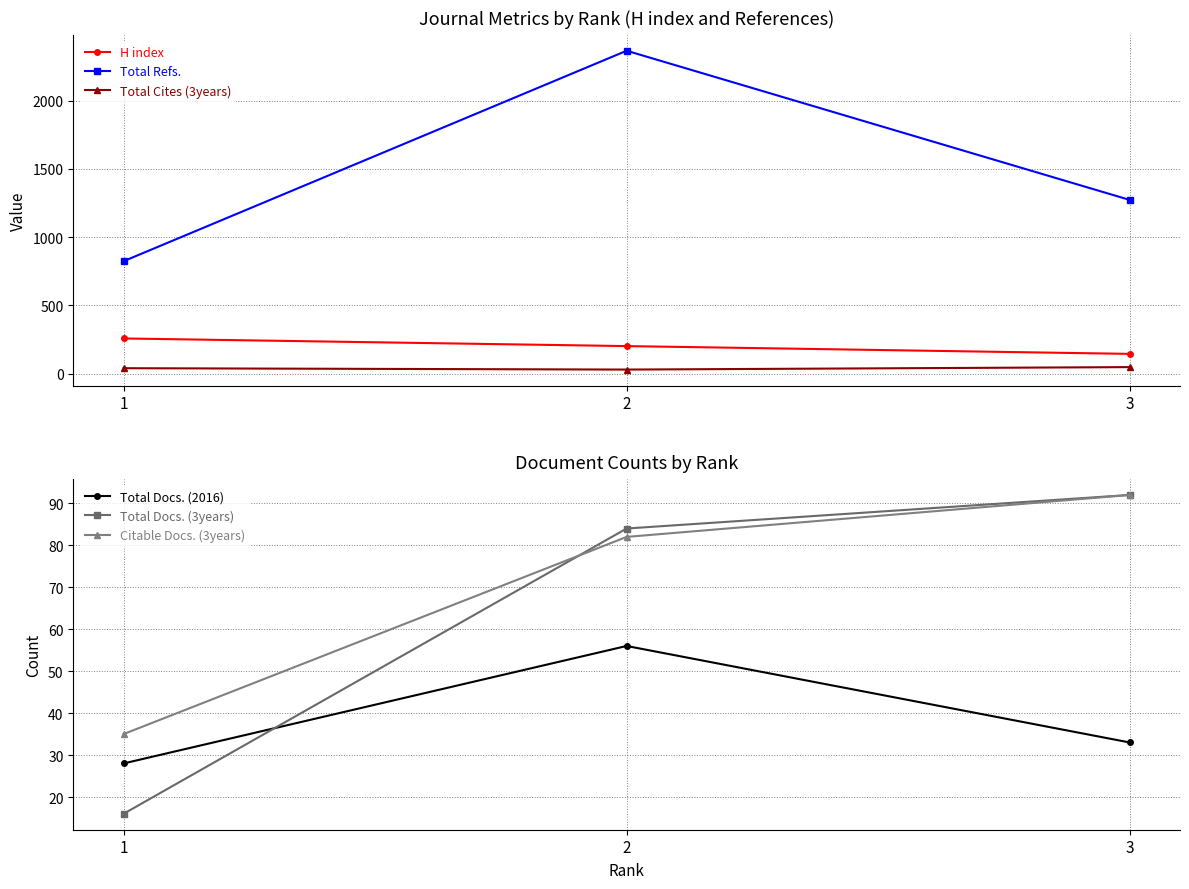

Read the H index value at 2, to the nearest 5.

200